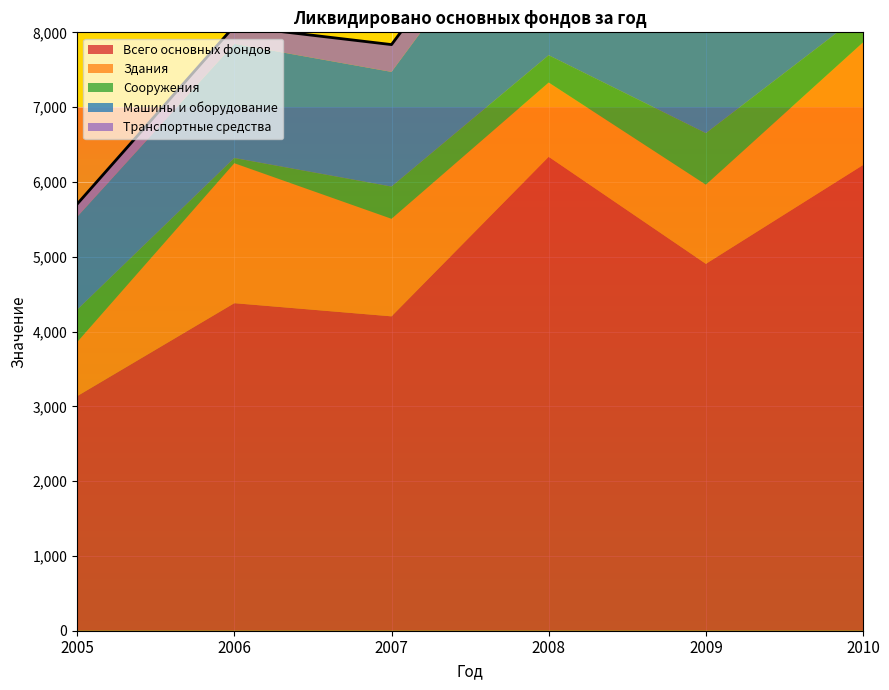

Is the value of Сооружения at 2010 greater than the value of Машины и оборудование at 2009?

No